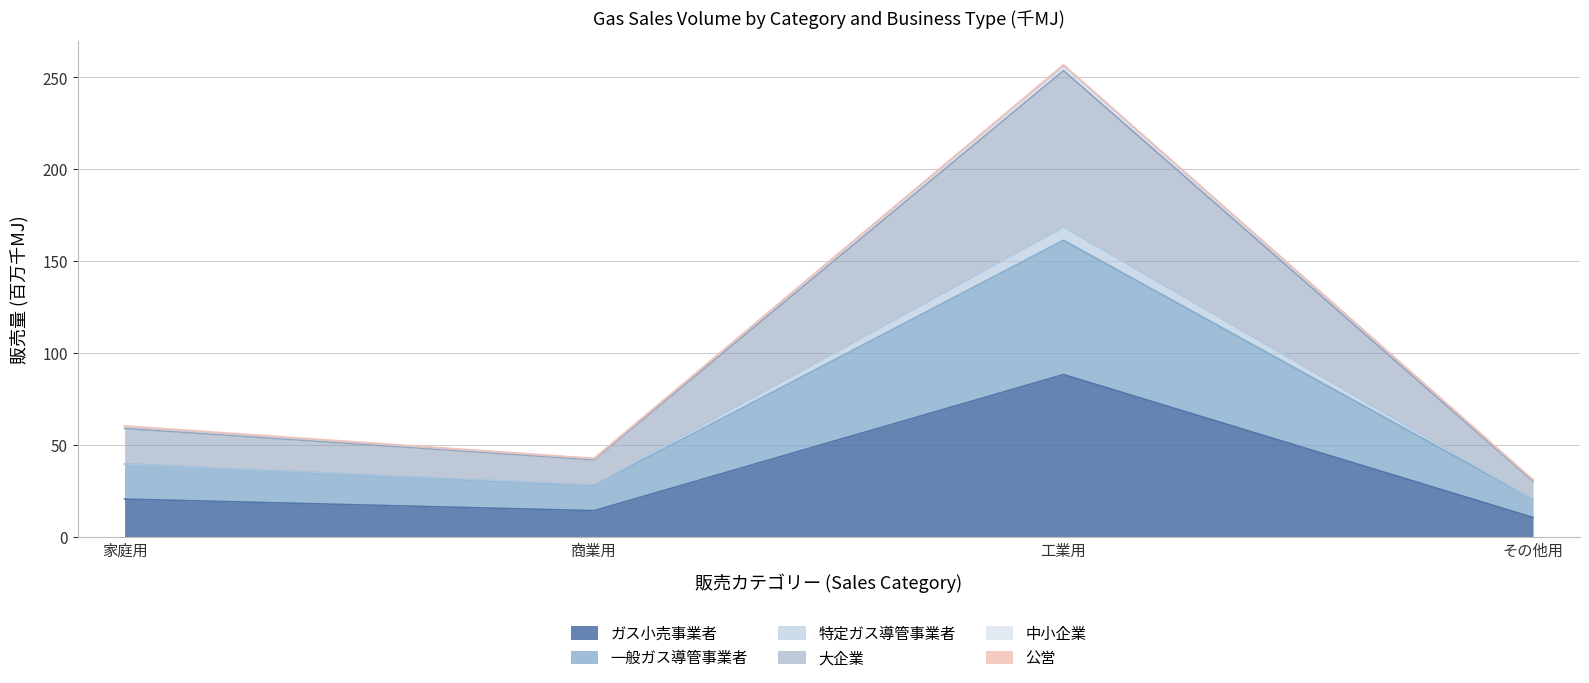

At how many categories does at least one series exceed 144?

1